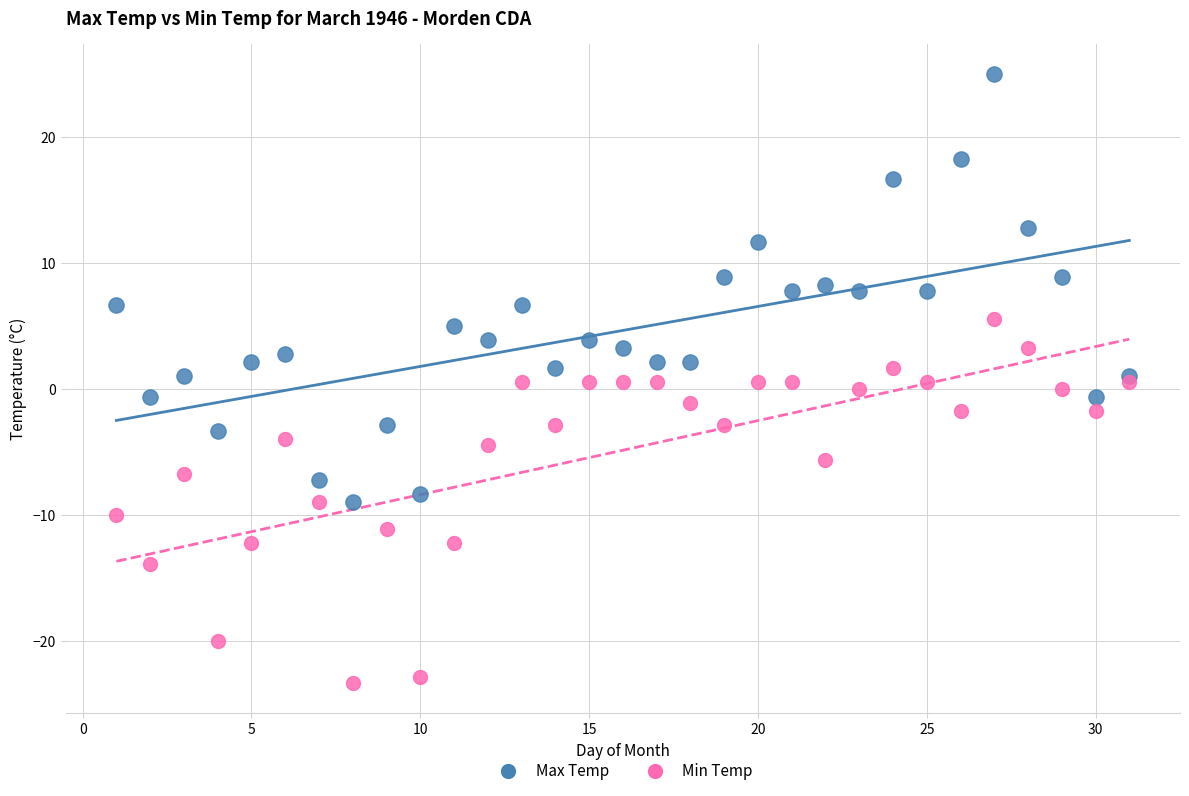

What is the X range (max minus min) for the scatter plot?

30.0